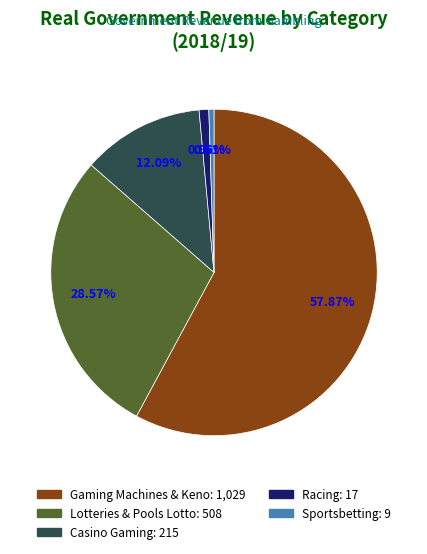

To the nearest percent, what is the combined percentage of Gaming Machines & Keno and Sportsbetting?

58%